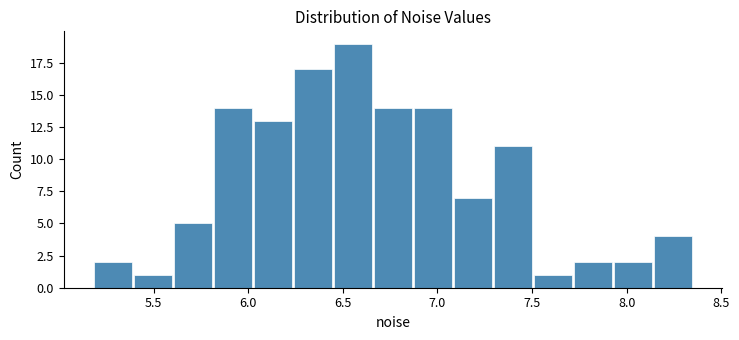

Reading left to right, list every bar in this chart as the range it spans on the x-axis followed by its height. Neither the bar edges nor the heights are printed on the chart, so give them approximately, as read against the axes.

5.20 to 5.40: 2
5.40 to 5.60: 1
5.60 to 5.80: 5
5.80 to 6.00: 14
6.00 to 6.25: 13
6.25 to 6.45: 17
6.45 to 6.65: 19
6.65 to 6.85: 14
6.85 to 7.10: 14
7.10 to 7.30: 7
7.30 to 7.50: 11
7.50 to 7.70: 1
7.70 to 7.95: 2
7.95 to 8.15: 2
8.15 to 8.35: 4